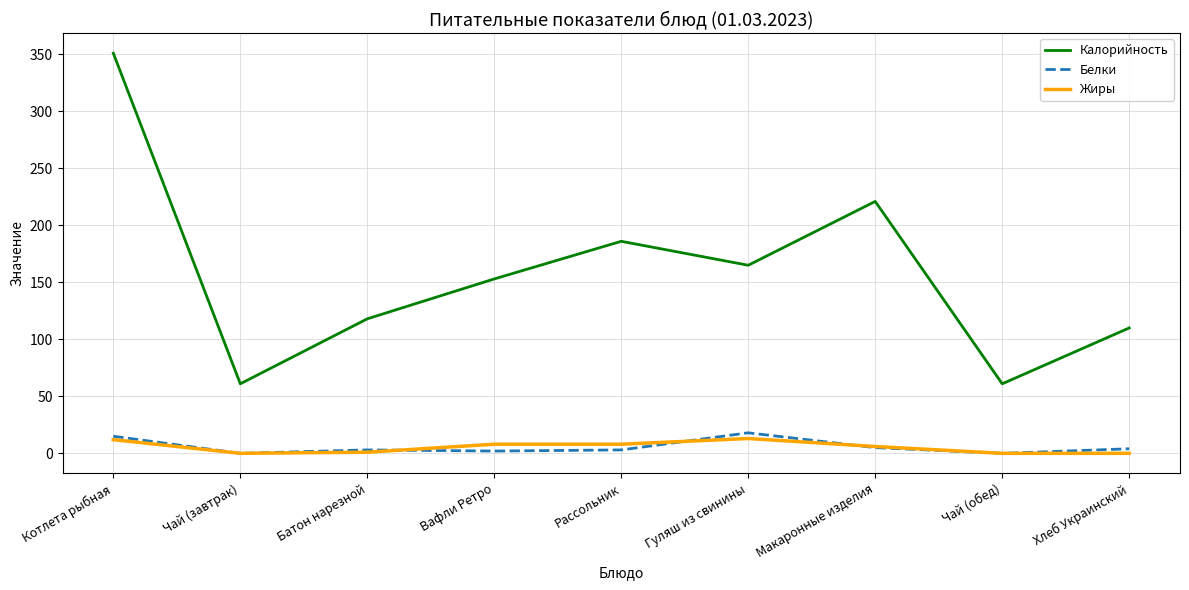

What is the greatest value displayed?

351